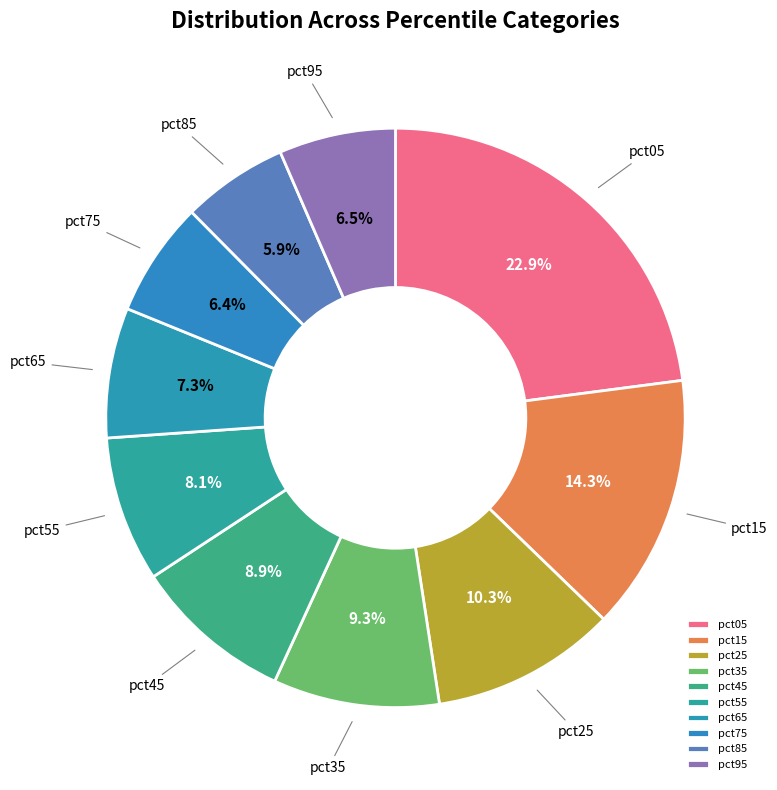

Is pct55 the majority of the pie?

No